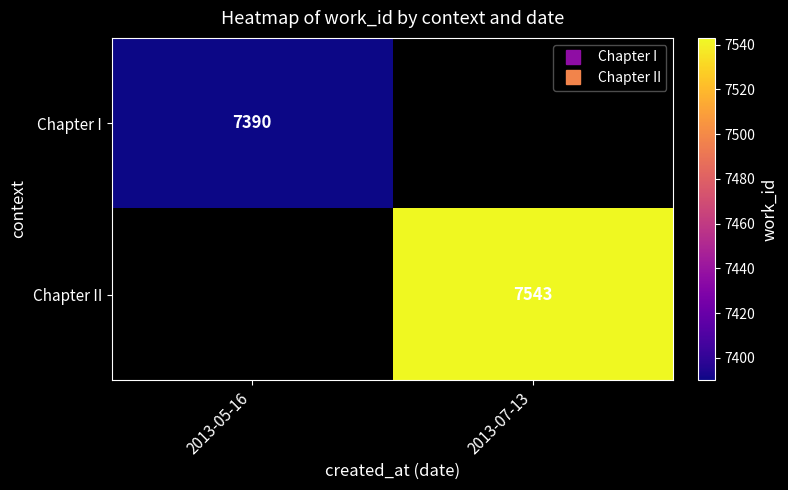

List the labels in order of Chapter II value, smallest first.

2013-05-16, 2013-07-13